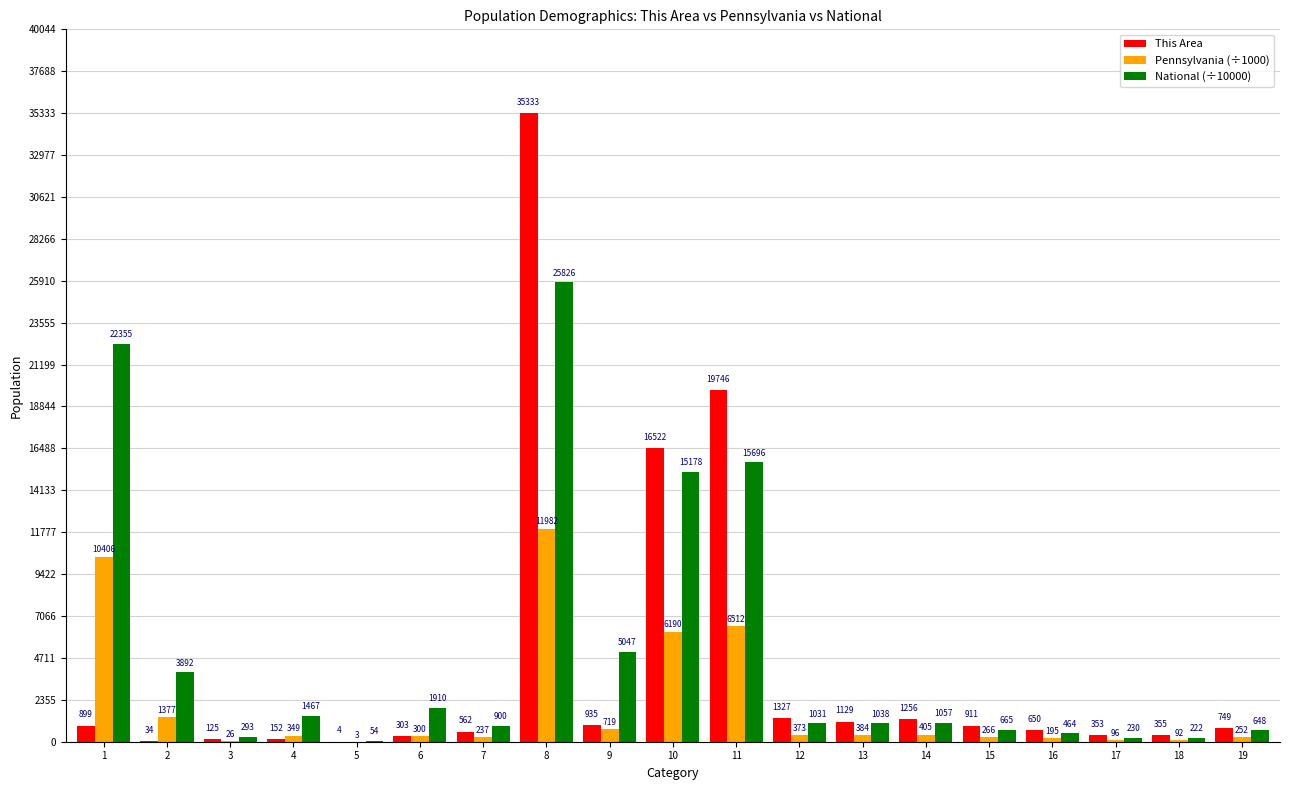

How many groups of bars are there?

19